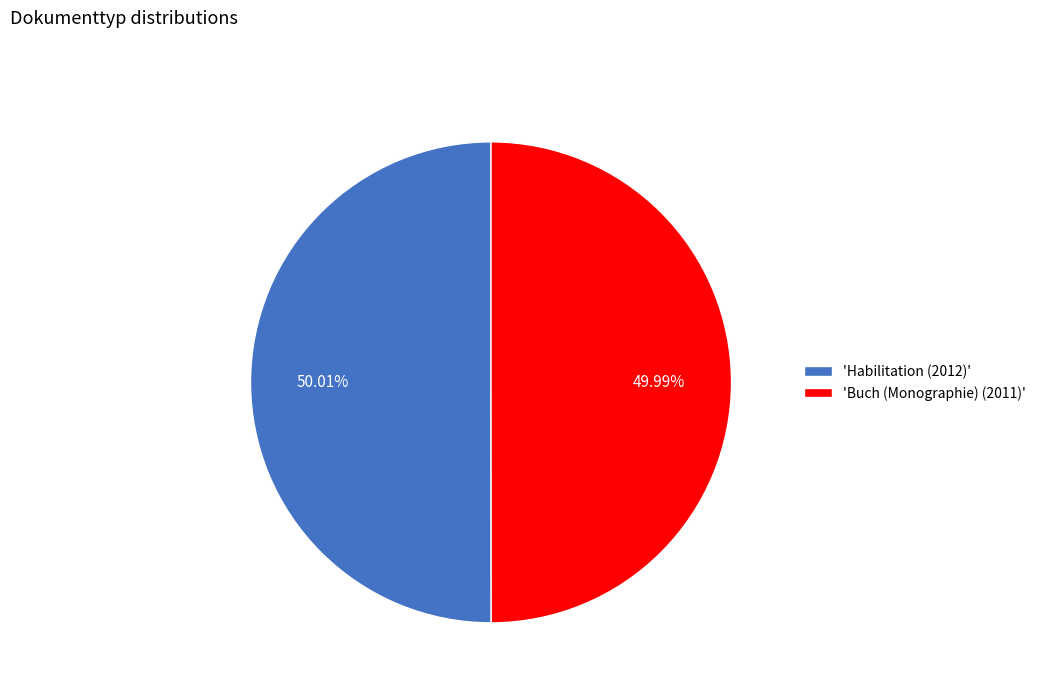

Approximately how many times larger is the value at 'Habilitation (2012)' compared to 'Buch (Monographie) (2011)'?

1.0